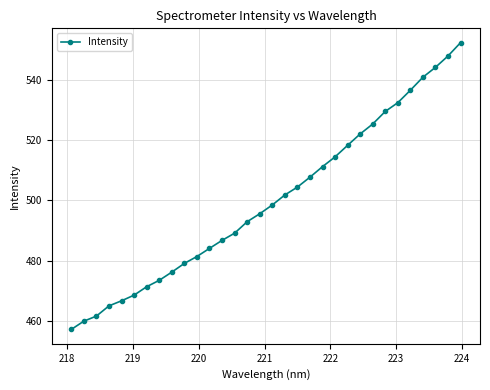

What is the greatest value displayed?

552.3